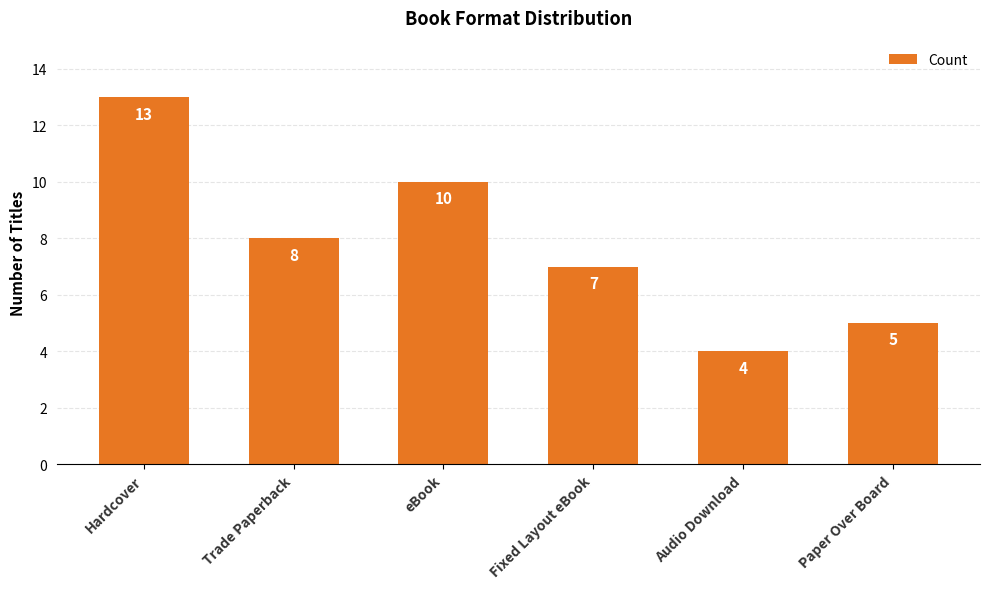

Between Audio Download and Fixed Layout eBook, which is larger?

Fixed Layout eBook